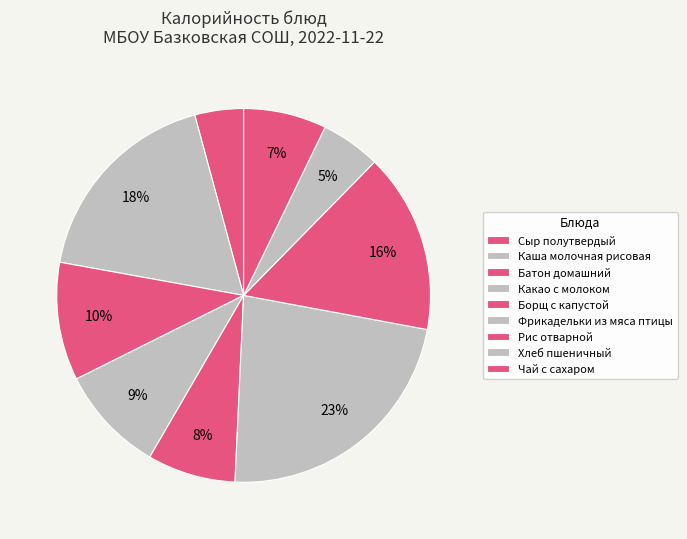

How many slices are in this pie chart?

9